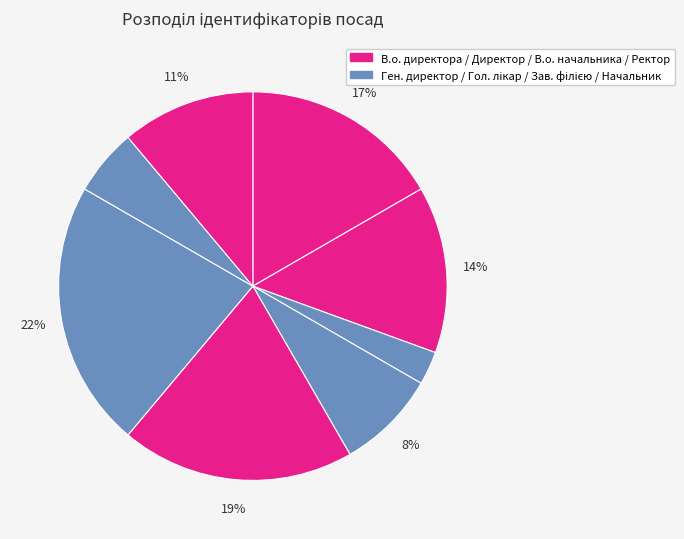

How many slices are in this pie chart?

8